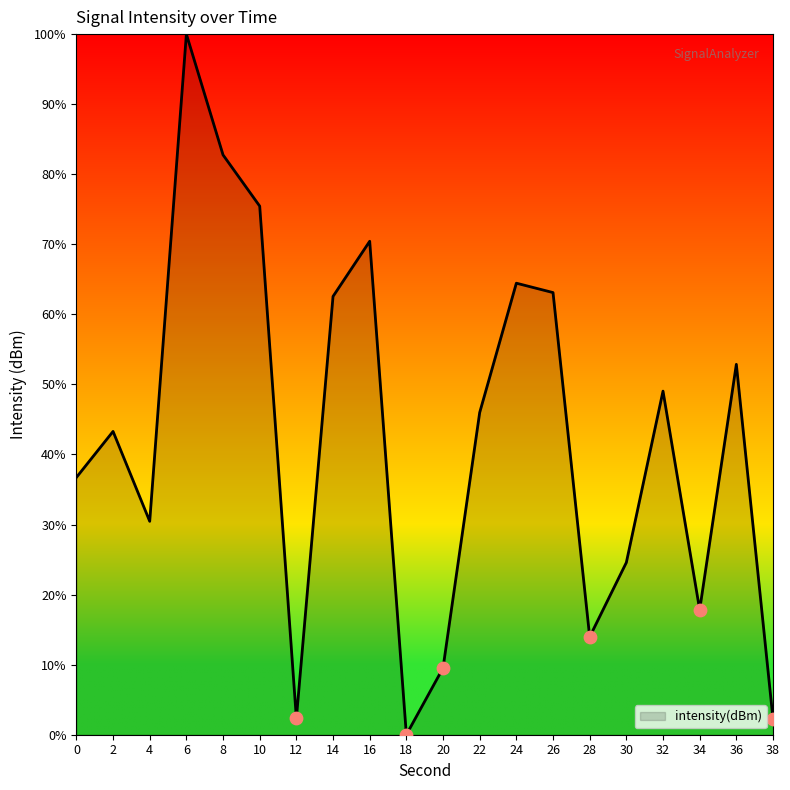

Approximately how many times larger is the value at 16 compared to 12?

30.2